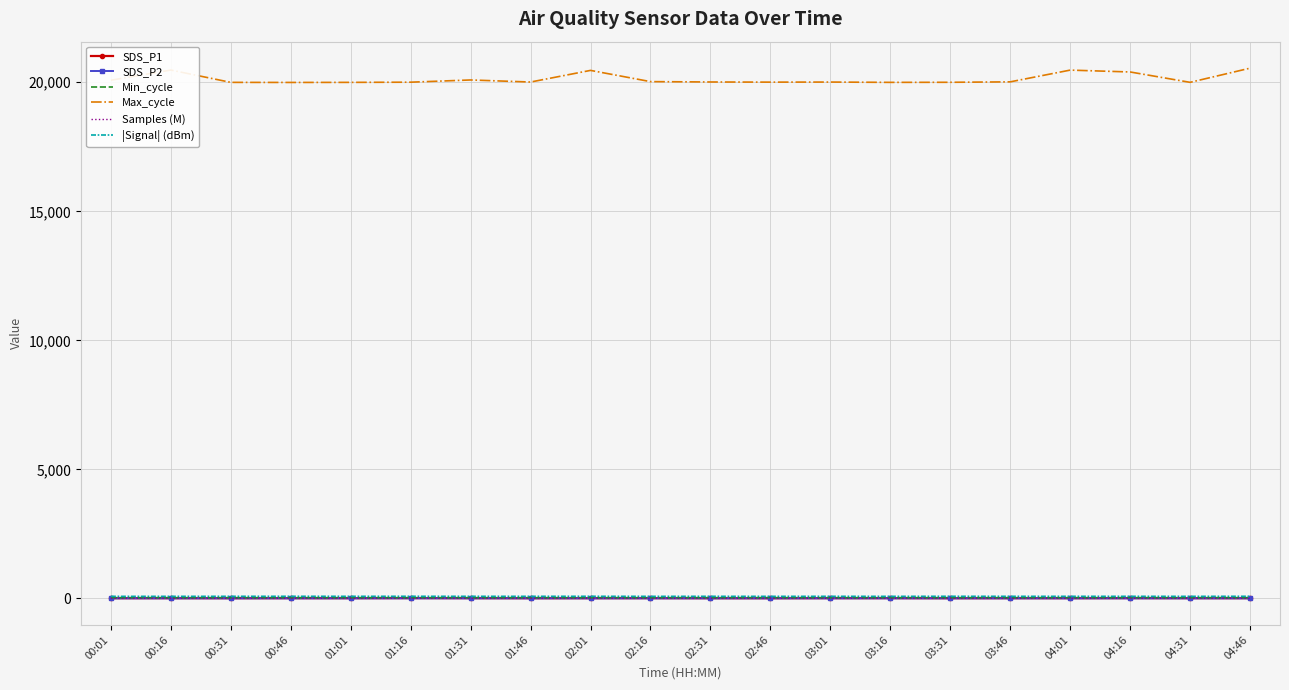

How many distinct data groups are displayed?

6